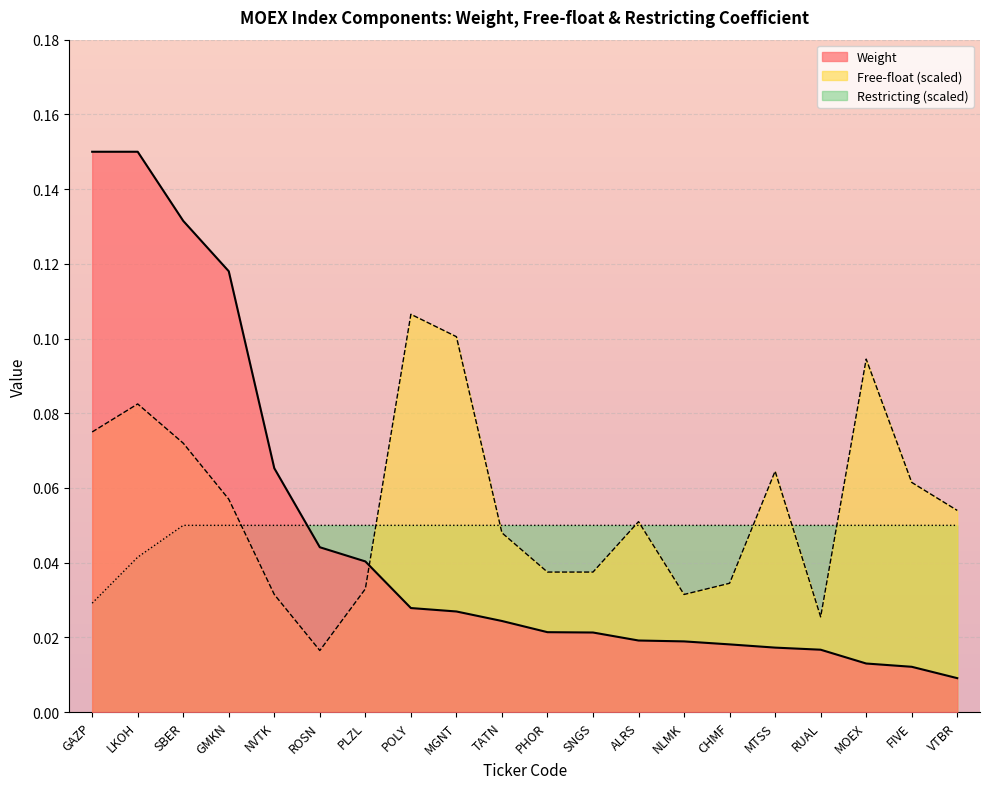

Reading left to right, transcribe all the data shown in this chart.

Weight: GAZP=0.1	LKOH=0.1	SBER=0.1	GMKN=0.1	NVTK=0.1	ROSN=0.0	PLZL=0.0	POLY=0.0	MGNT=0.0	TATN=0.0	PHOR=0.0	SNGS=0.0	ALRS=0.0	NLMK=0.0	CHMF=0.0	MTSS=0.0	RUAL=0.0	MOEX=0.0	FIVE=0.0	VTBR=0.0
Free-float: GAZP=0.1	LKOH=0.1	SBER=0.1	GMKN=0.1	NVTK=0.0	ROSN=0.0	PLZL=0.0	POLY=0.1	MGNT=0.1	TATN=0.0	PHOR=0.0	SNGS=0.0	ALRS=0.1	NLMK=0.0	CHMF=0.0	MTSS=0.1	RUAL=0.0	MOEX=0.1	FIVE=0.1	VTBR=0.1
Restricting: GAZP=0.0	LKOH=0.0	SBER=0.1	GMKN=0.1	NVTK=0.1	ROSN=0.1	PLZL=0.1	POLY=0.1	MGNT=0.1	TATN=0.1	PHOR=0.1	SNGS=0.1	ALRS=0.1	NLMK=0.1	CHMF=0.1	MTSS=0.1	RUAL=0.1	MOEX=0.1	FIVE=0.1	VTBR=0.1